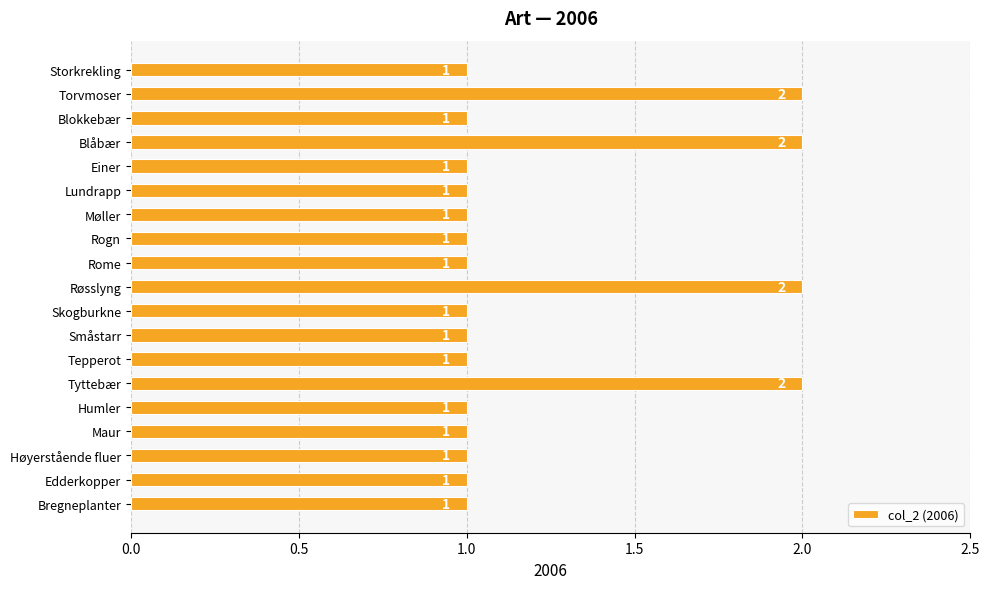

How many categories are shown in the chart?

19